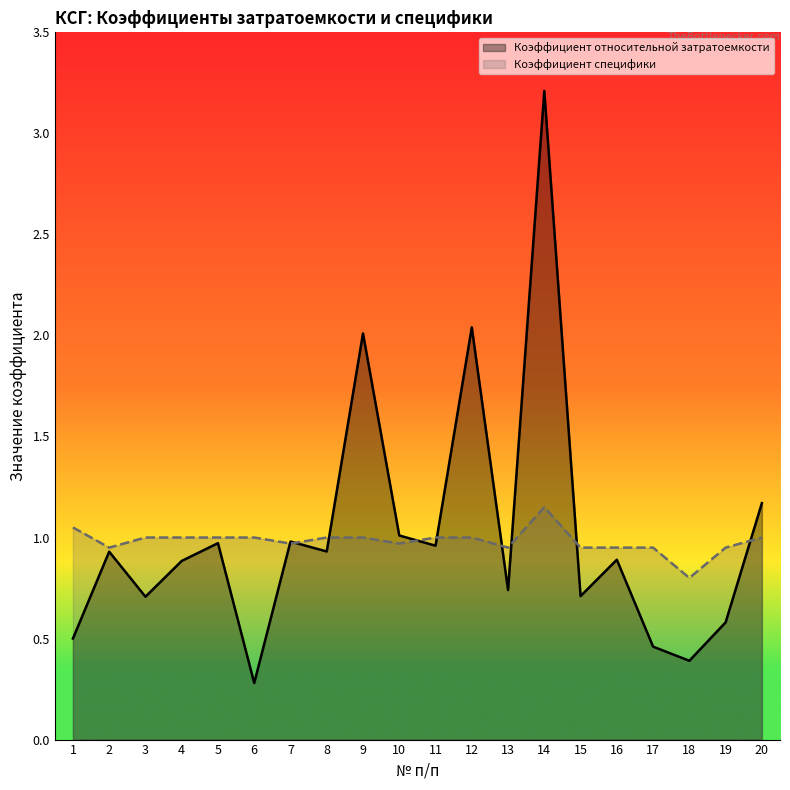

What is the highest value of the Коэффициент относительной затратоемкости series?

3.2